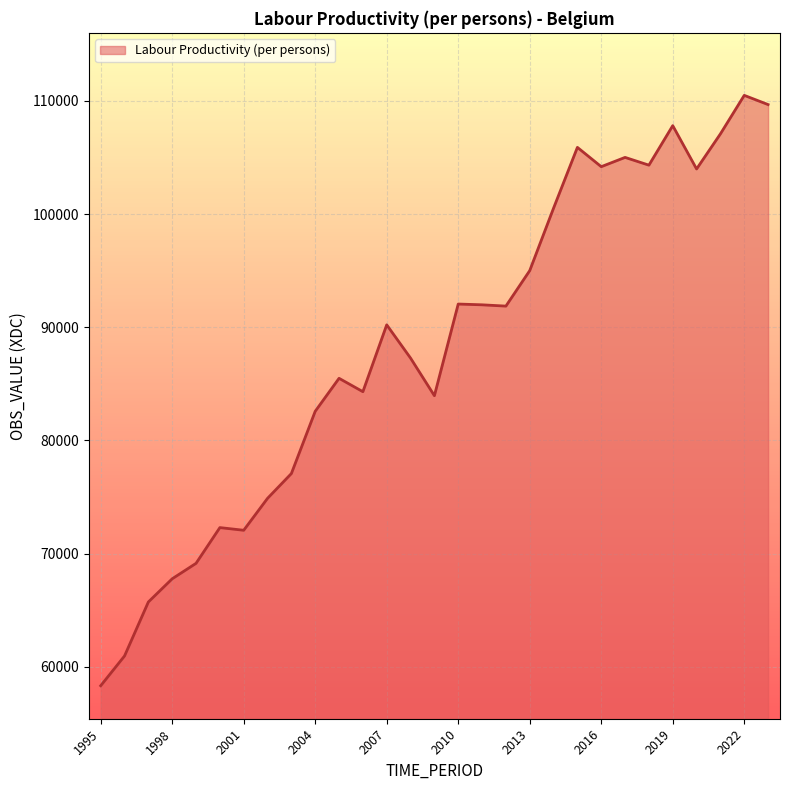

How many lines are shown in the chart?

1